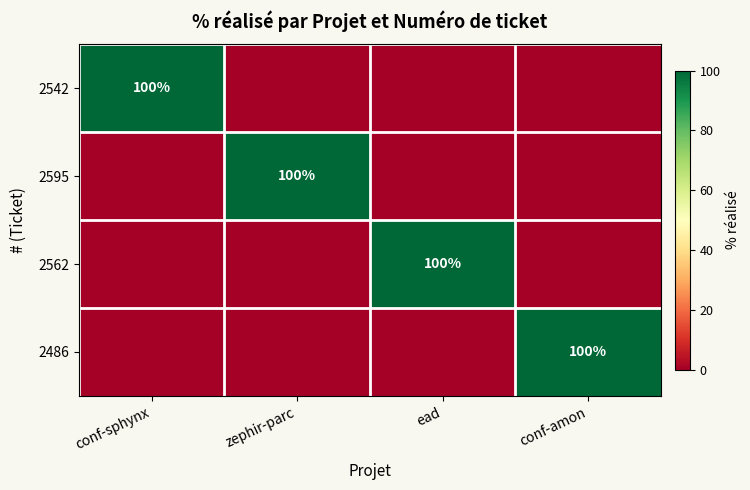

What is the difference between the maximum and second lowest values in the 2542 series?

100